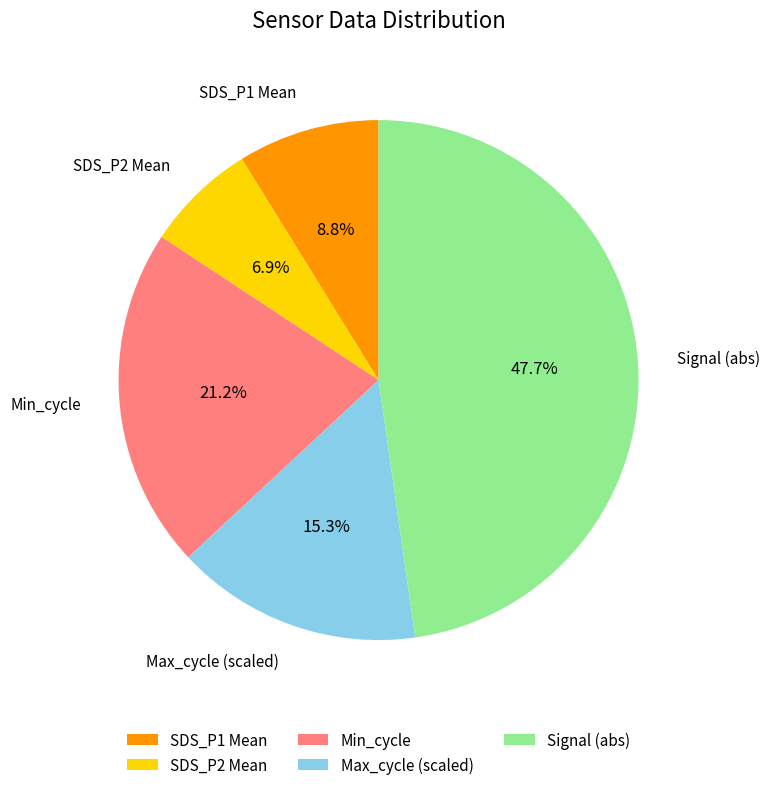

What percentage is NOT represented by SDS_P2 Mean?

93.1%